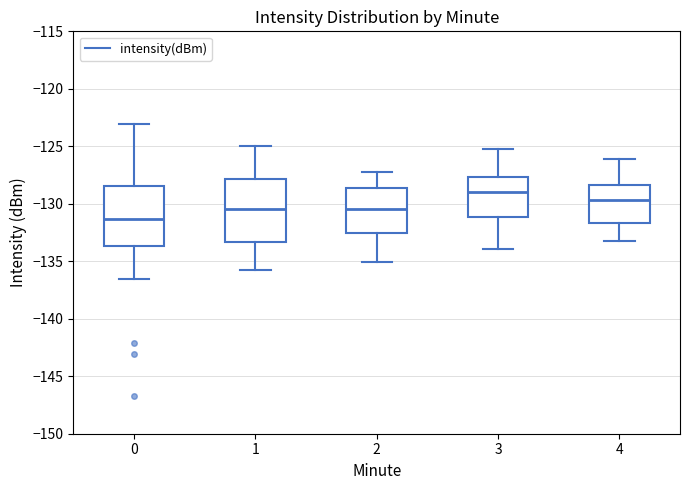

Reading left to right, read every box against the y-axis: the position of its median line, the range the box covers, and the ends of its whiskers. The values are not printed on the chart, so give them approximately, as read against the axis.

0: median -131.5, box -133.5 to -128.5, whiskers -136.5 to -123.0
1: median -130.5, box -133.5 to -128.0, whiskers -135.5 to -125.0
2: median -130.5, box -132.5 to -128.5, whiskers -135.0 to -127.0
3: median -129.0, box -131.0 to -127.5, whiskers -134.0 to -125.0
4: median -129.5, box -131.5 to -128.5, whiskers -133.0 to -126.0